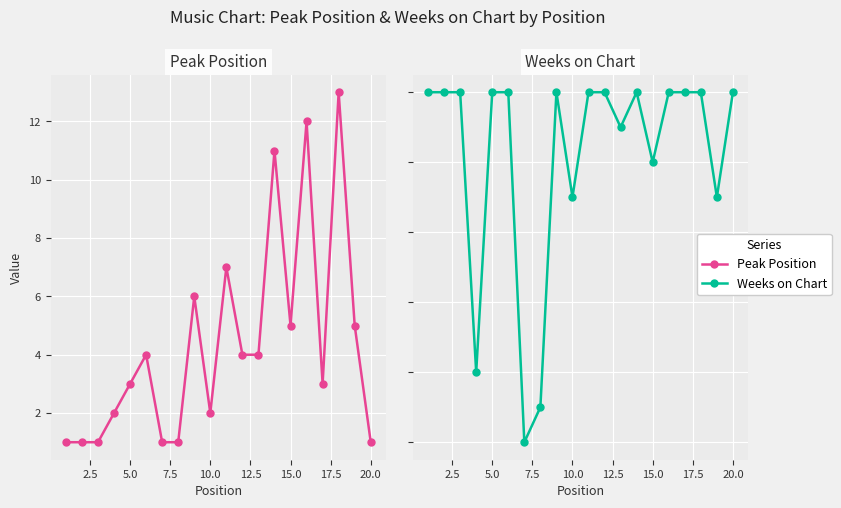

Reading right to left, what are all the values shown in this chart?

Peak Position: 1	5	13	3	12	5	11	4	4	7	2	6	1	1	4	3	2	1	1	1
Weeks on Chart: 106	103	106	106	106	104	106	105	106	106	103	106	97	96	106	106	98	106	106	106